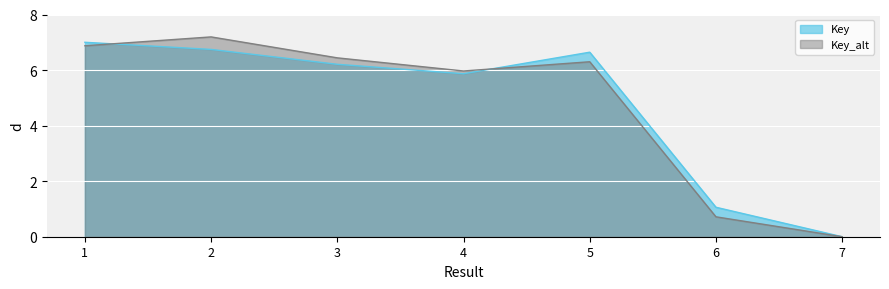

How many points are lower than both their immediate neighbors (excluding endpoints)?

1